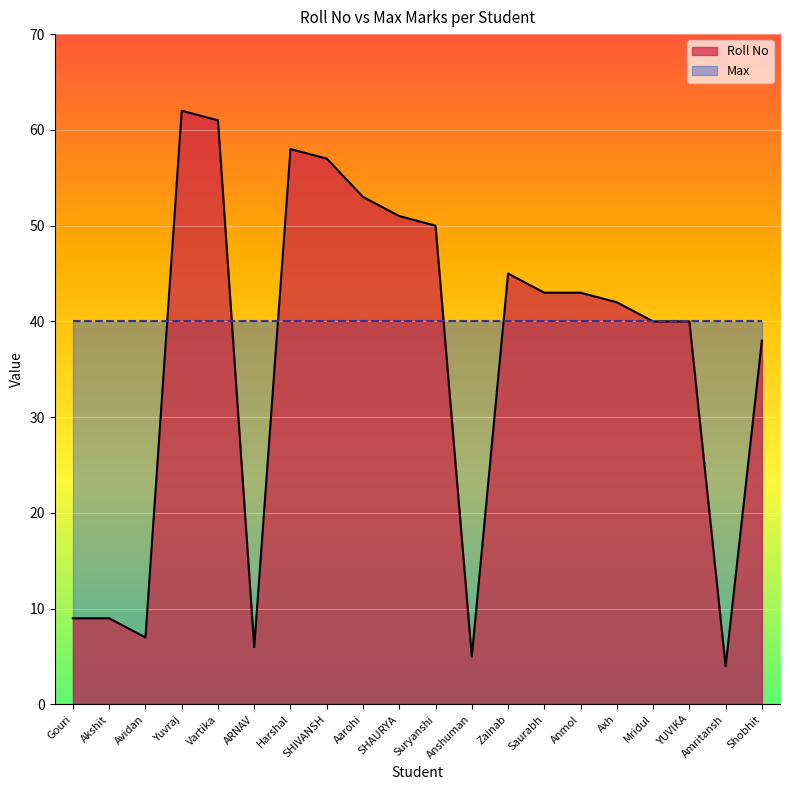

Reading right to left, what are all the values shown in this chart?

38	4	40	40	42	43	43	45	5	50	51	53	57	58	6	61	62	7	9	9